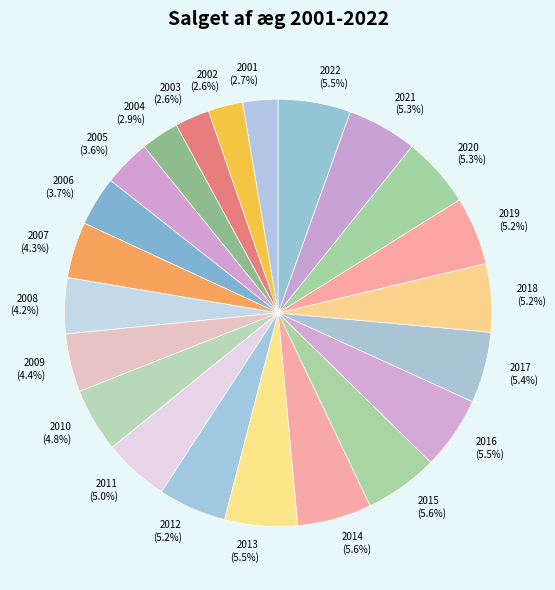

Is the sum of 2012 and 2010 greater than half?

No